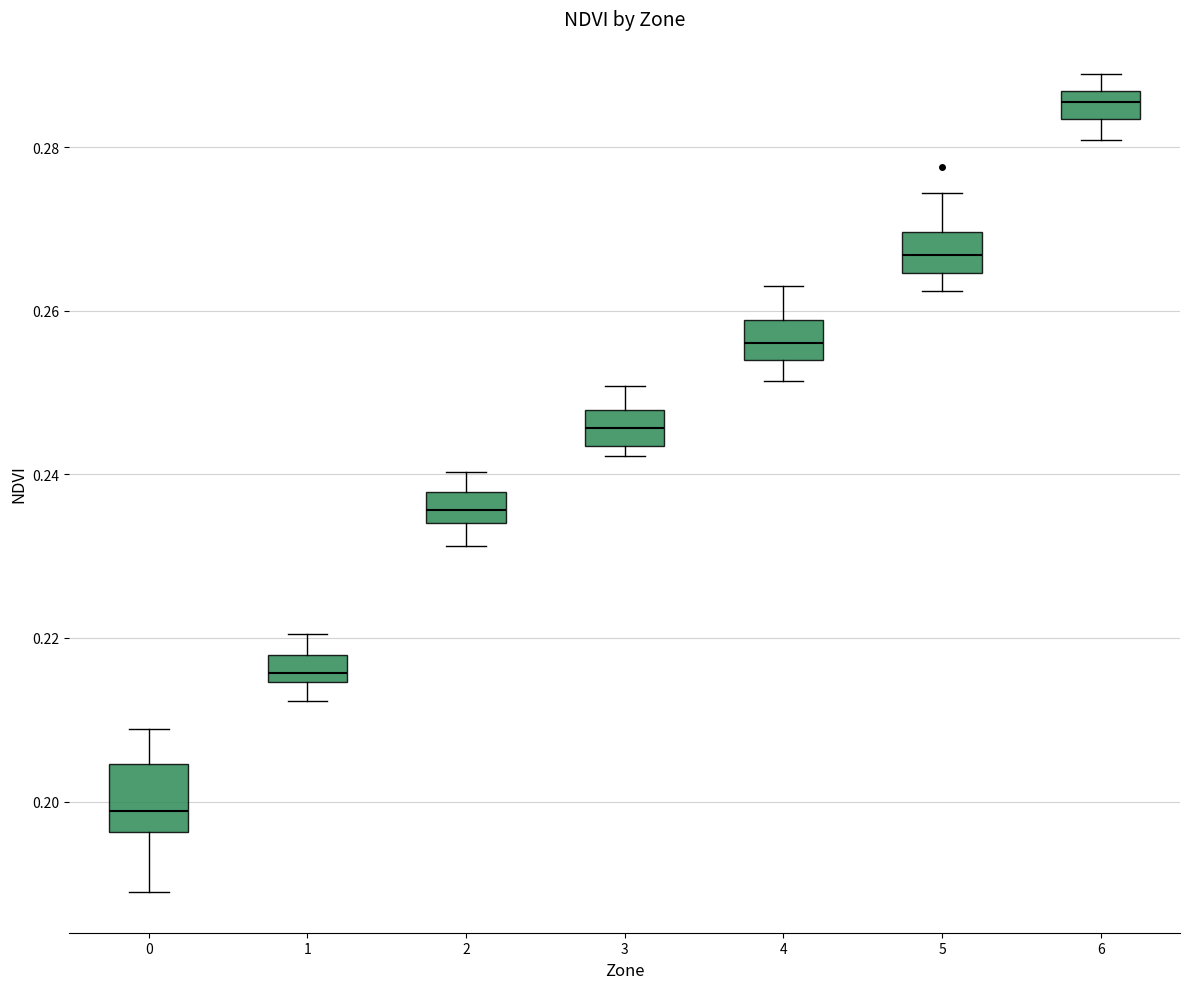

Reading left to right, transcribe this box plot: for each box, give where its median line is, the range the box spans, and where its two whiskers end, as read against the y-axis. The values are not printed on the chart, so give them approximately, as read against the axis.

0: median 0.198, box 0.196 to 0.204, whiskers 0.188 to 0.208
1: median 0.216, box 0.214 to 0.218, whiskers 0.212 to 0.220
2: median 0.236, box 0.234 to 0.238, whiskers 0.232 to 0.240
3: median 0.246, box 0.244 to 0.248, whiskers 0.242 to 0.250
4: median 0.256, box 0.254 to 0.258, whiskers 0.252 to 0.264
5: median 0.266, box 0.264 to 0.270, whiskers 0.262 to 0.274
6: median 0.286 (inside the box), box 0.284 to 0.286, whiskers 0.280 to 0.288